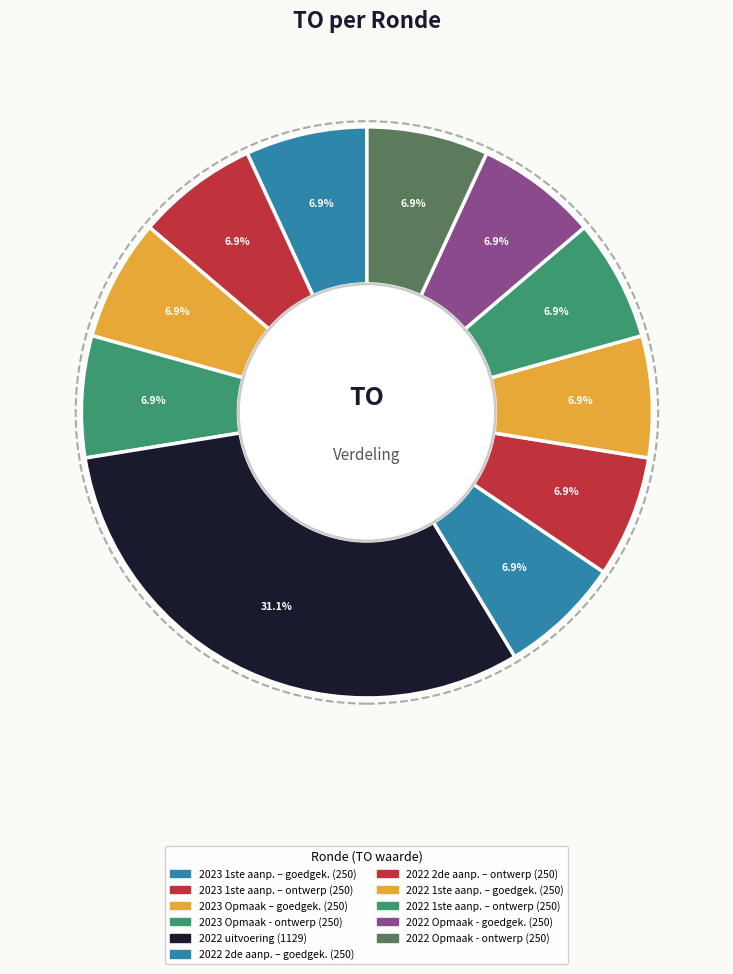

Count the number of slices in the pie.

11